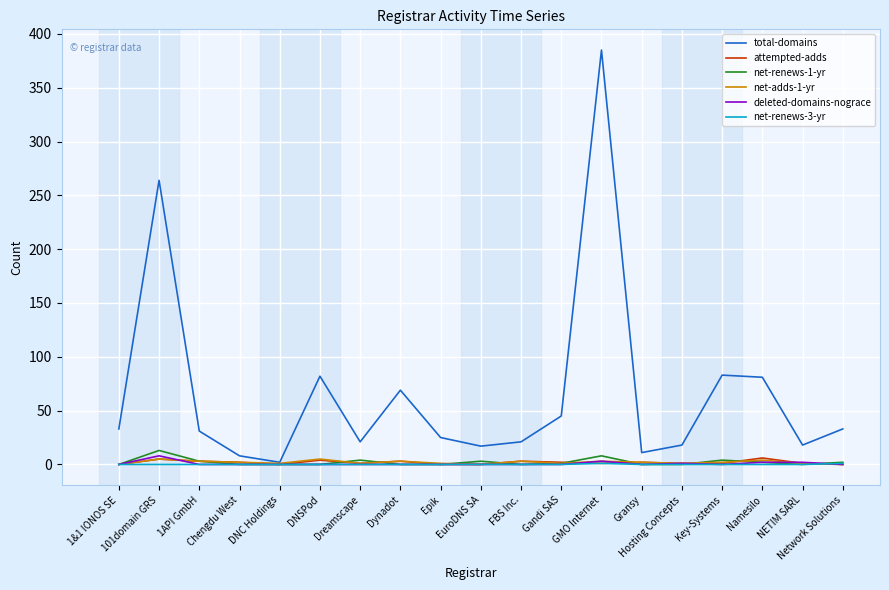

Is this an area chart (filled region under the line)?

No